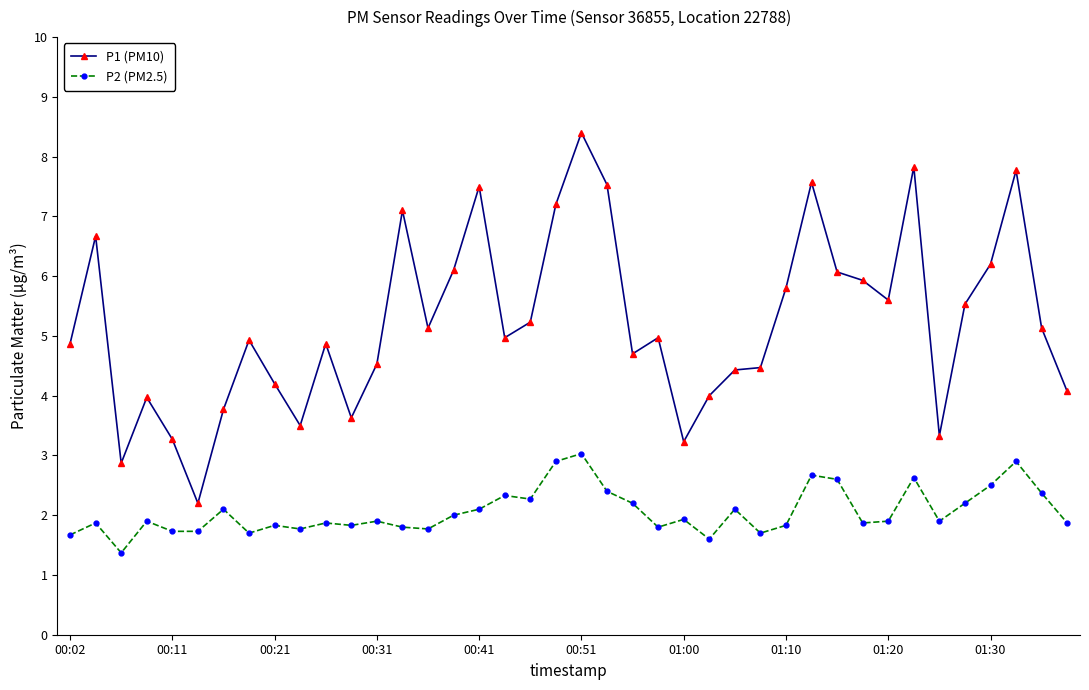

What is the value of the P1 (PM10) point at the 29th from the left?

5.8